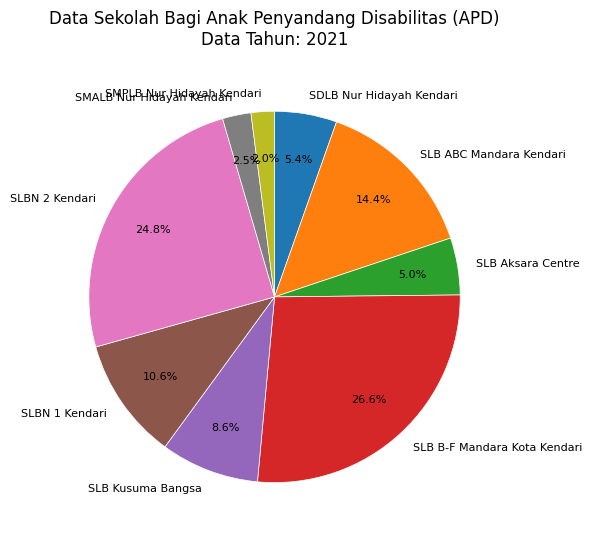

Which slice is the largest?

SLB B-F Mandara Kota Kendari